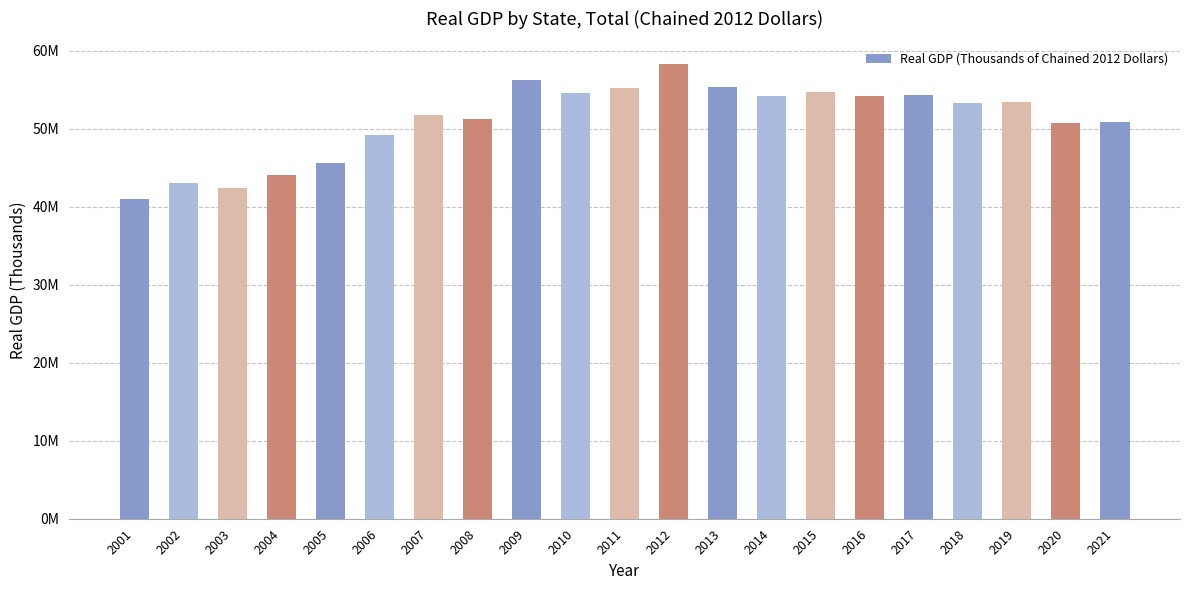

Rank the categories by value from highest to lowest.

2012, 2009, 2013, 2011, 2015, 2010, 2017, 2016, 2014, 2019, 2018, 2007, 2008, 2021, 2020, 2006, 2005, 2004, 2002, 2003, 2001